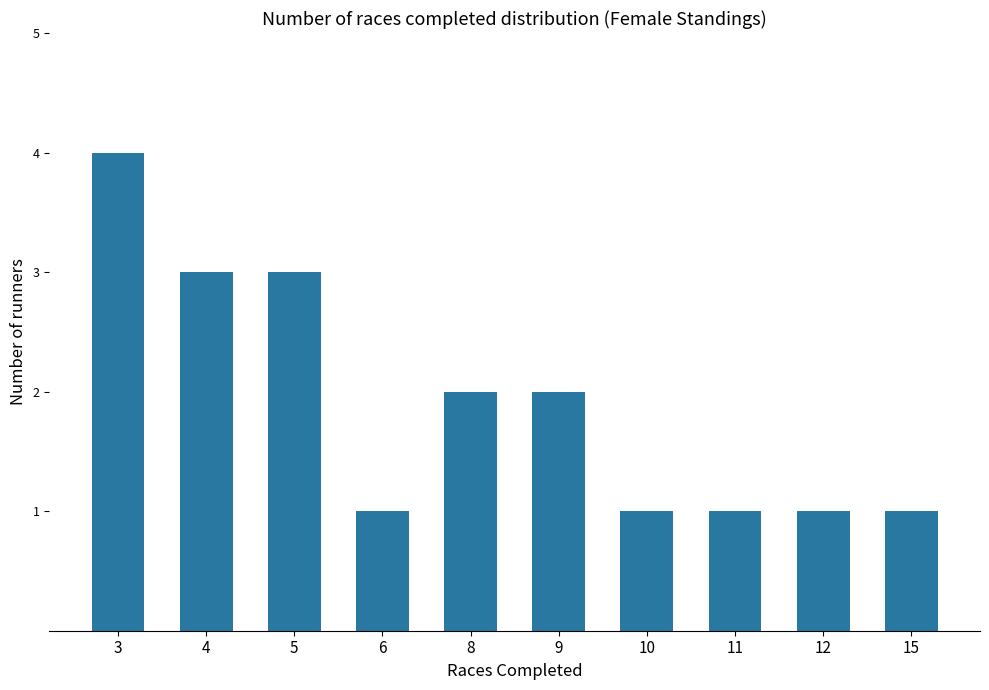

Where does the data first go above 2?

3